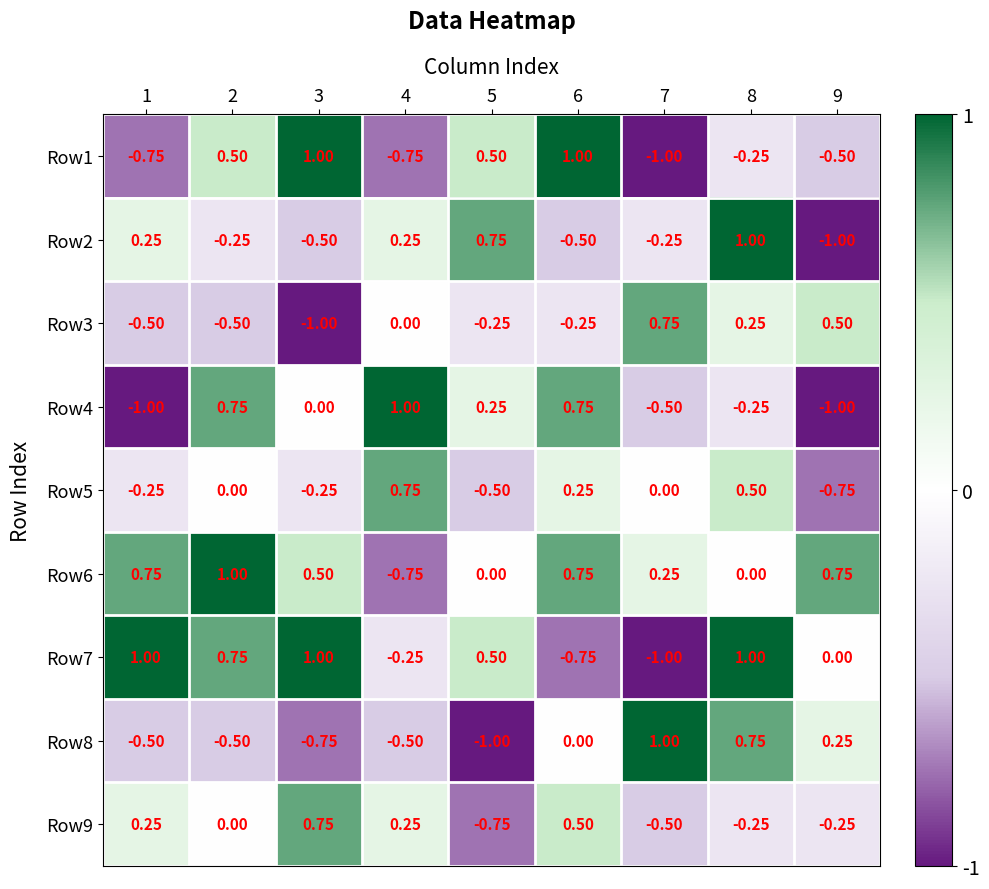

Between 1 and 4, which series saw the biggest shift?

Row4